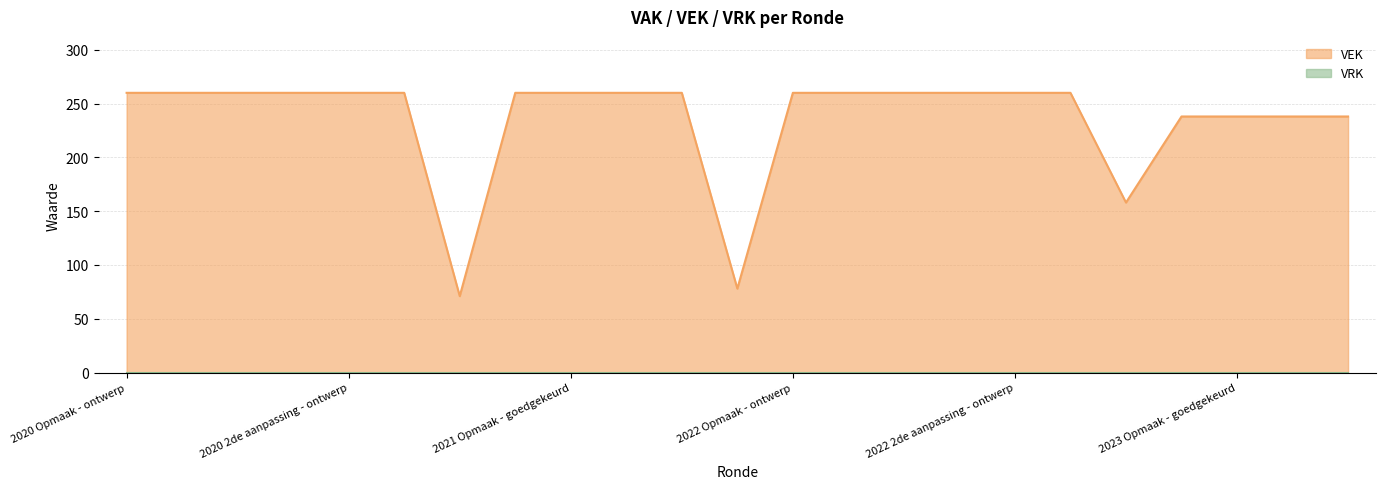

What is the label of the 21st point from the right?

2020 1ste aanpassing - ontwerp